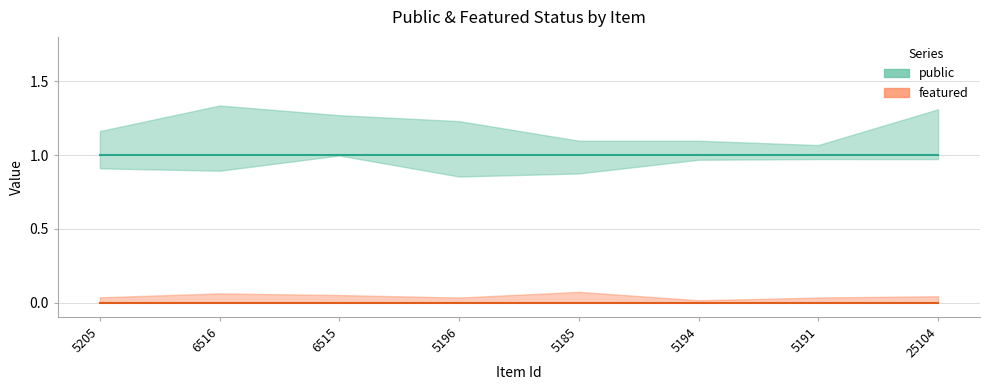

Between 5196 and 5191, which is larger?

5196